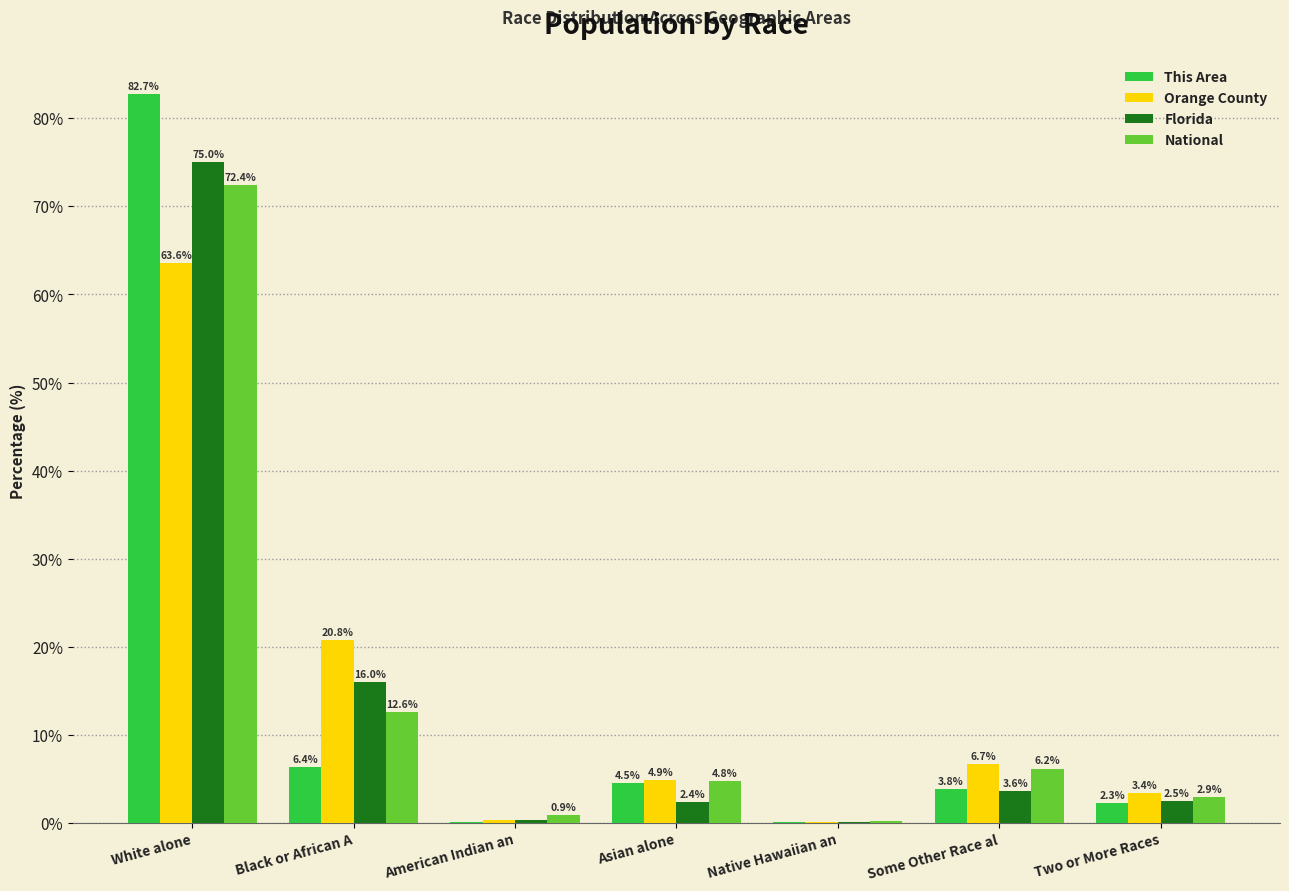

What is the maximum value shown in the chart?

82.7